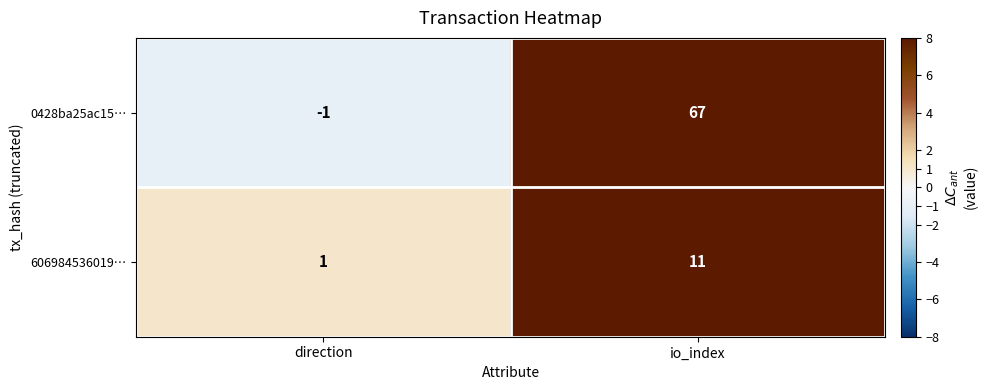

Which series has the largest total across all categories?

0428ba25ac15…